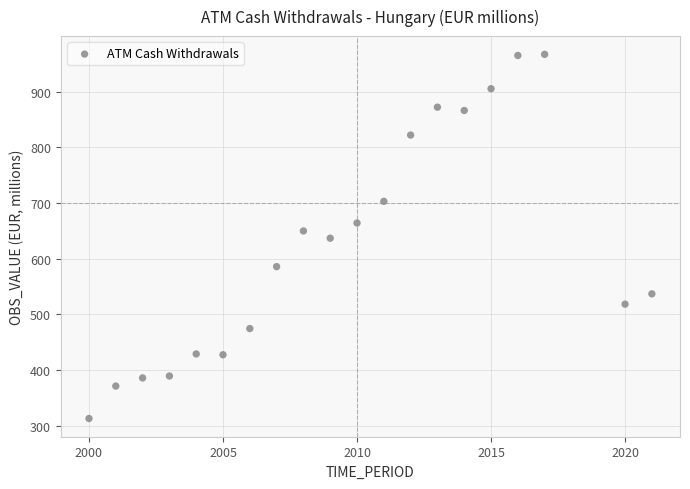

What is the range of X values (max minus min)?

21.0